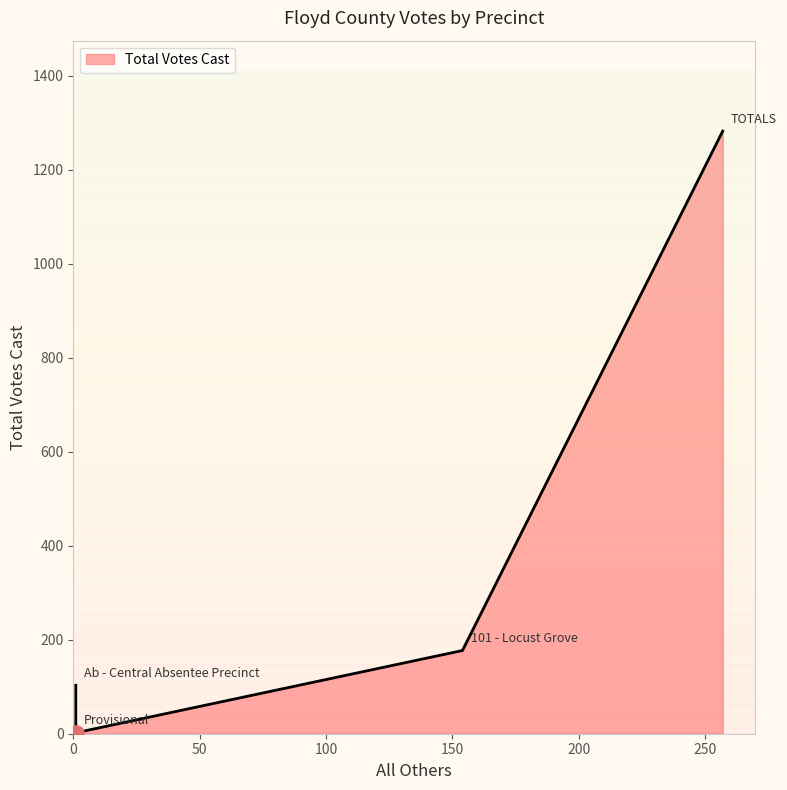

What is the change in value from Ab - Central Absentee Precinct to TOTALS?

+1179